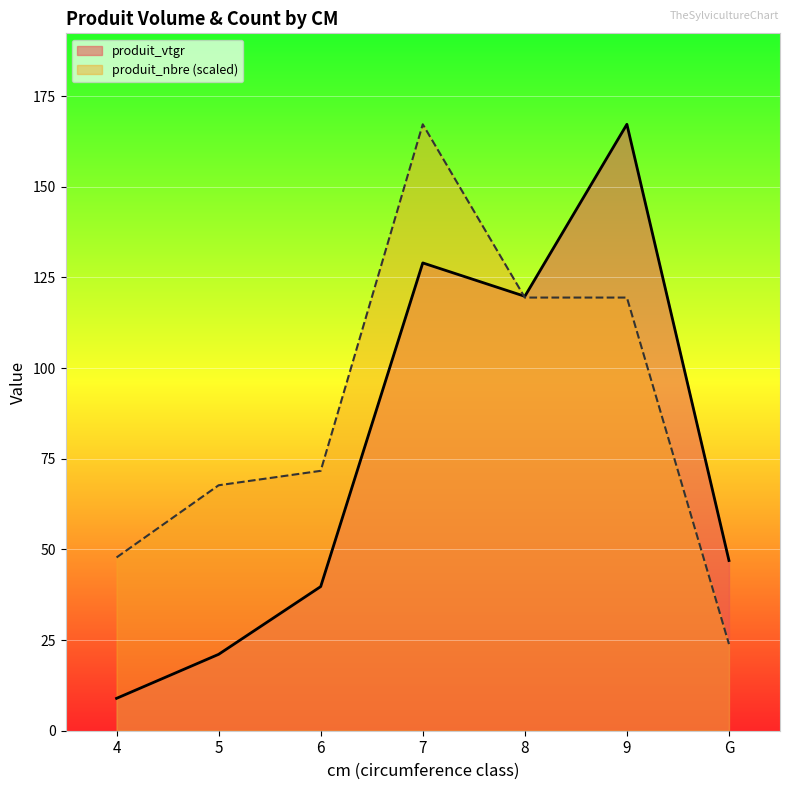

Does the chart display data point markers on the line(s)?

No